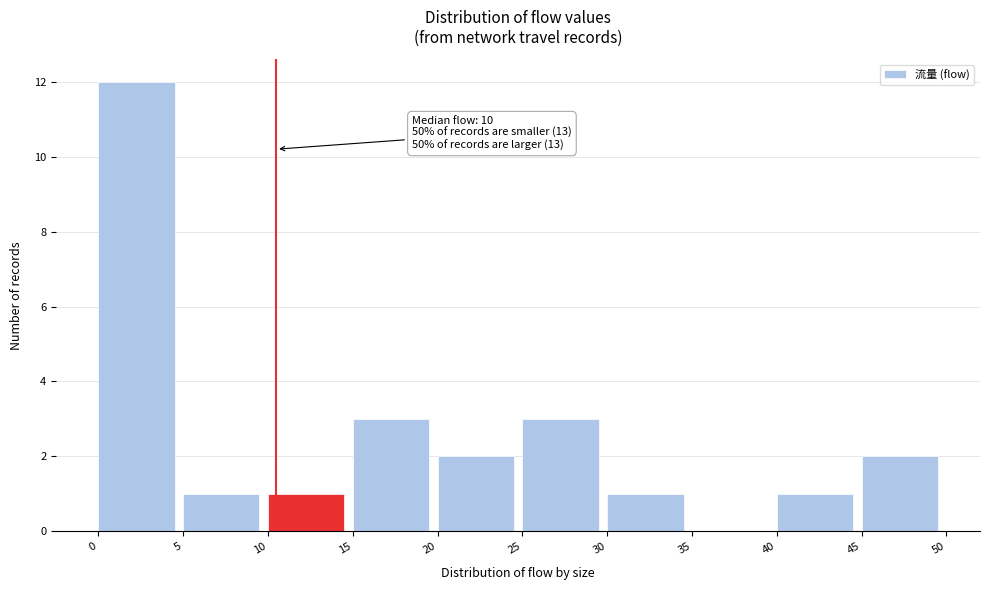

Over which range of the x-axis is the bar tallest?

0 to 5